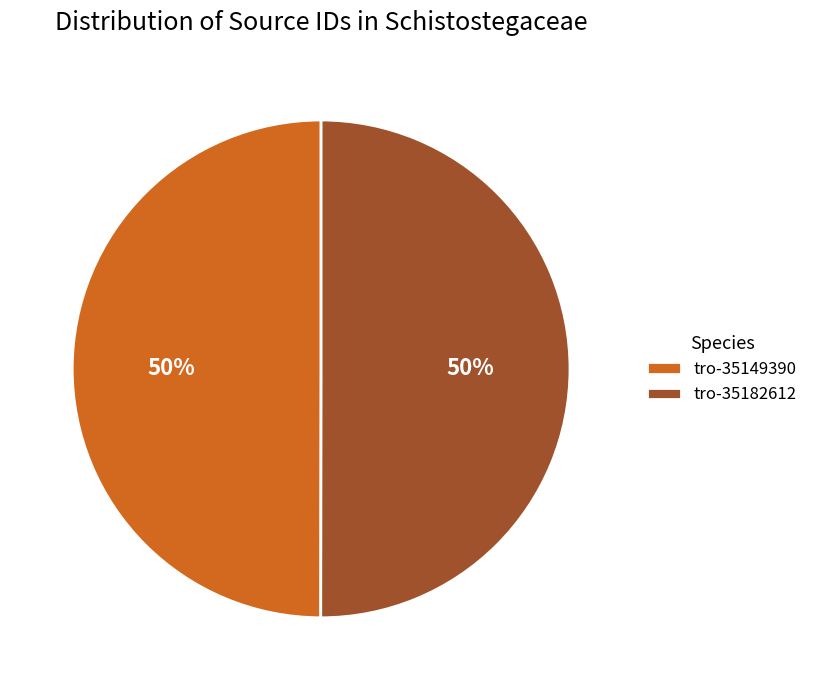

To the nearest percent, what percentage of the pie is tro-35182612?

50%